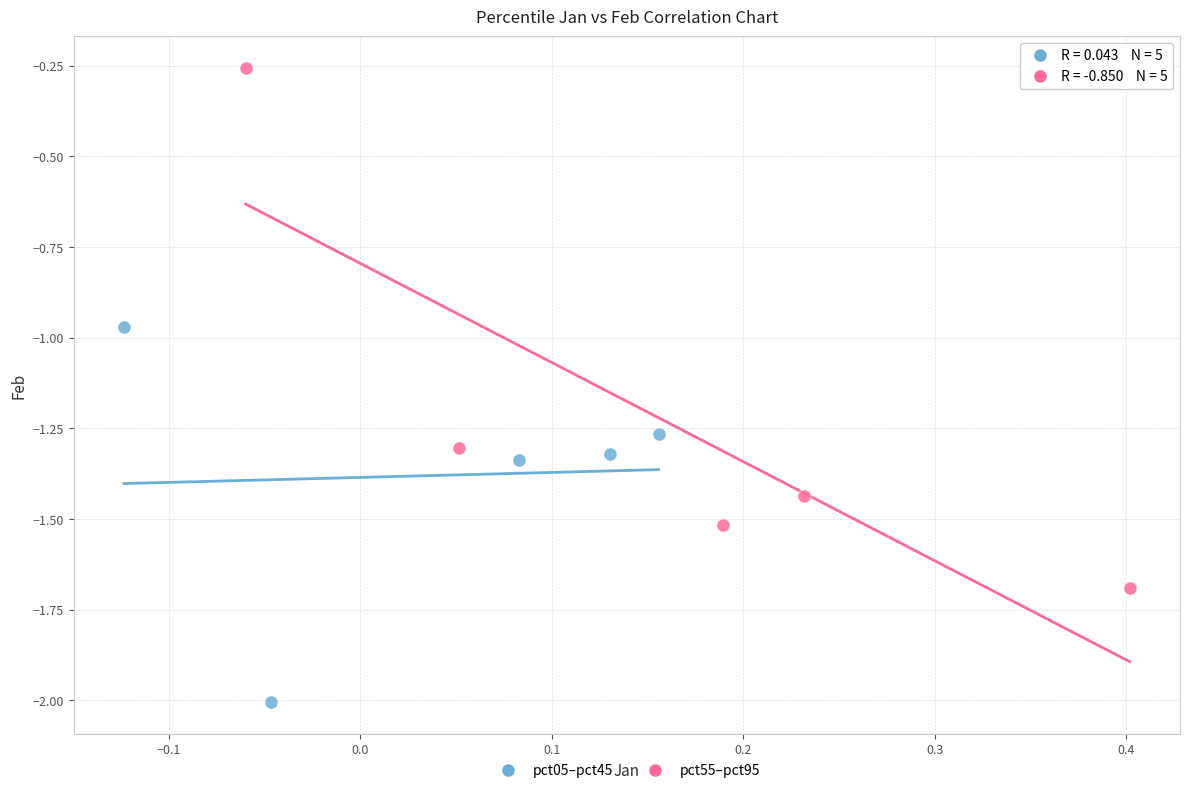

Which series reaches the minimum Y coordinate?

pct05–pct45